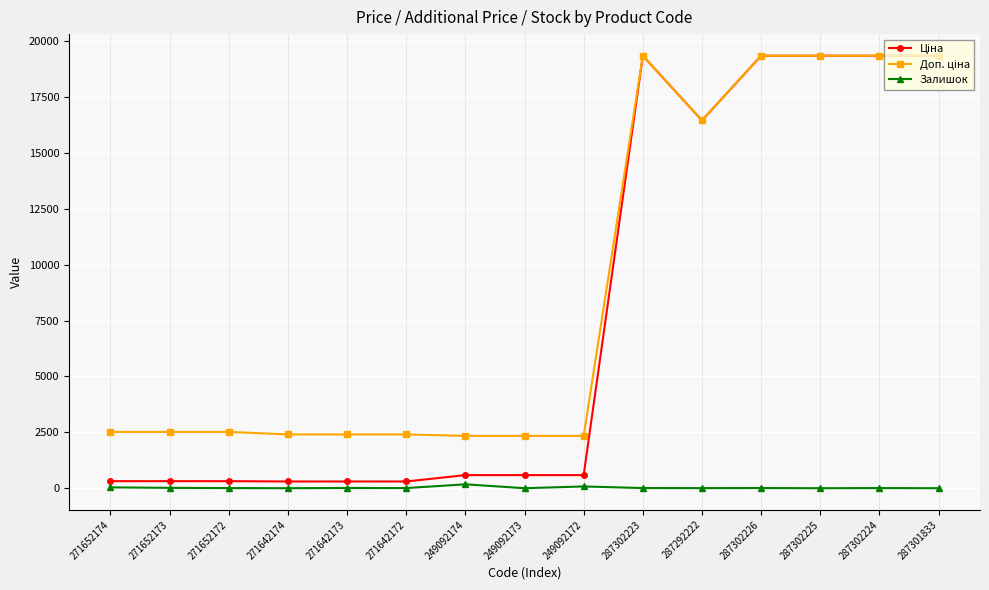

What is the spread (max minus min) of values at 287302226?

19336.1